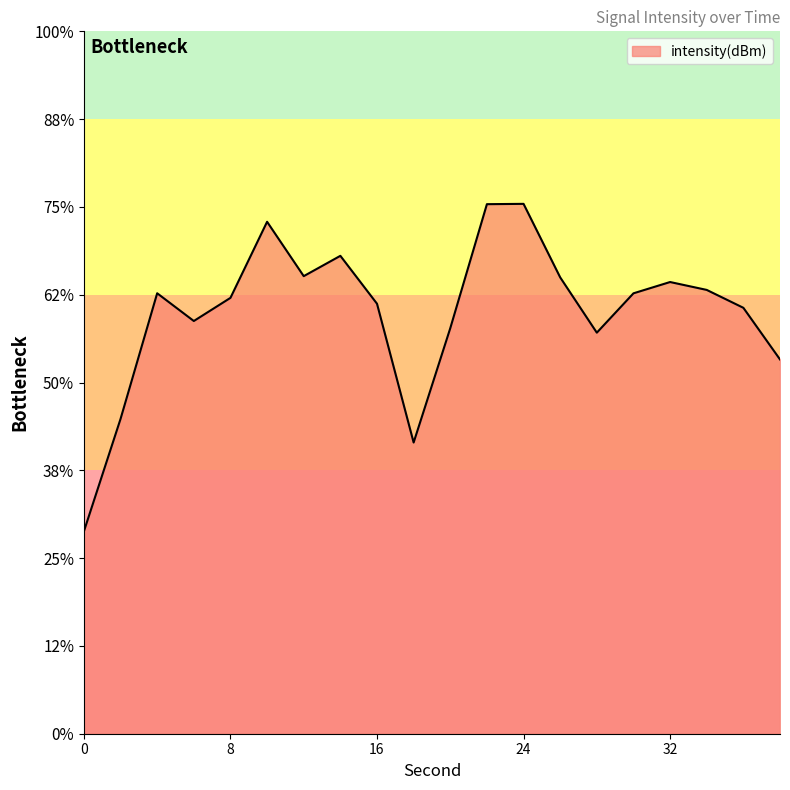

Reading left to right, list all the values displayed in this chart.

-143.5	-137.1	-129.9	-131.5	-130.2	-125.8	-128.9	-127.8	-130.5	-138.4	-131.9	-124.8	-124.8	-129.0	-132.2	-129.9	-129.3	-129.7	-130.7	-133.7